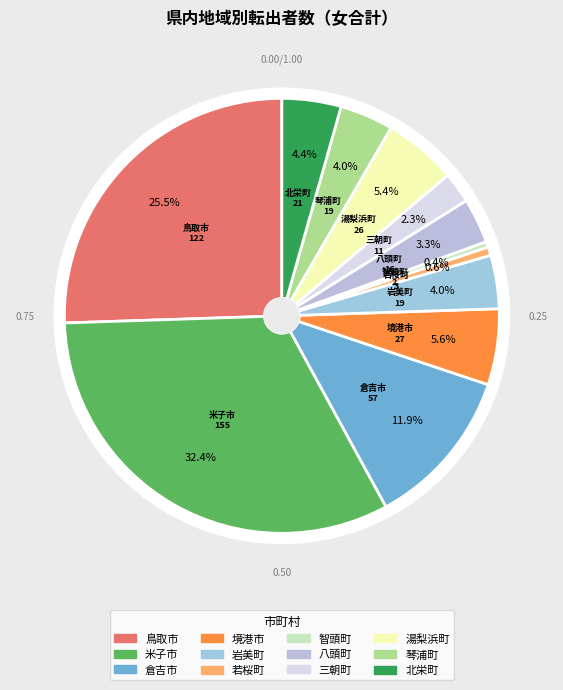

Which category has the biggest portion of the pie?

米子市